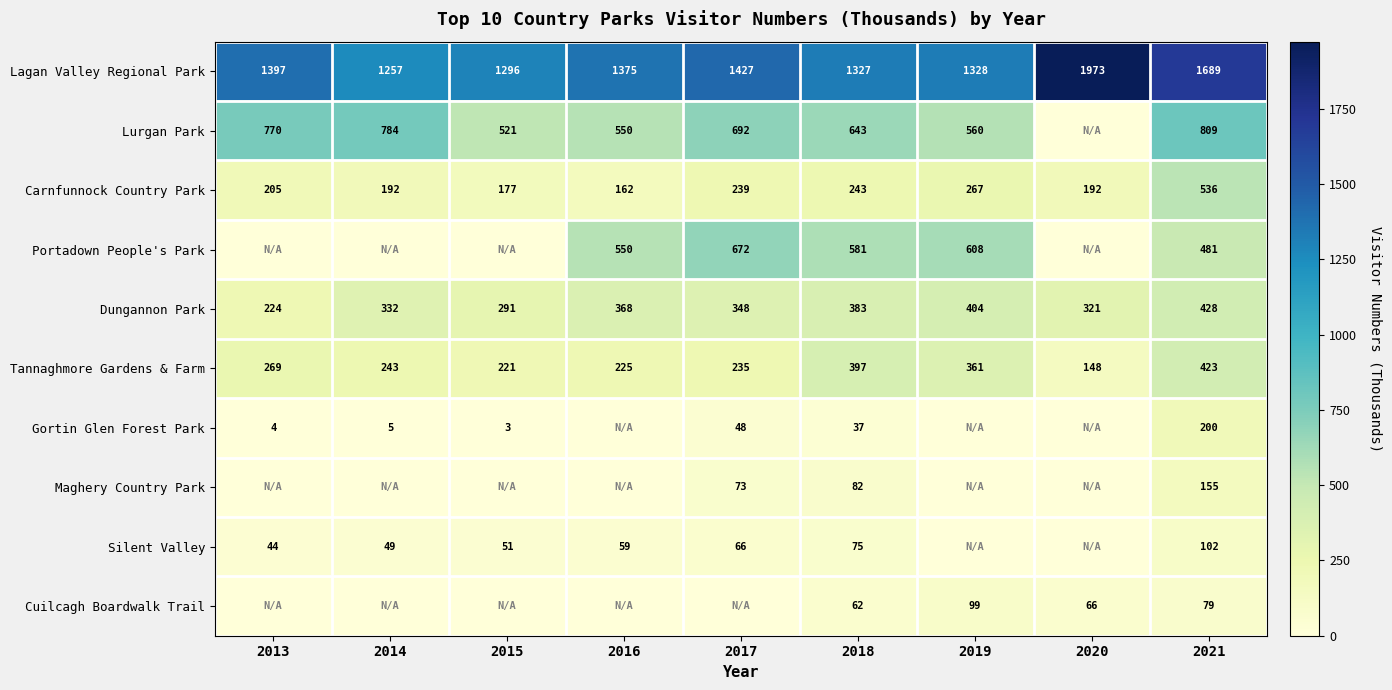

What is the difference between the second highest and second lowest values in the Carnfunnock Country Park series?

90